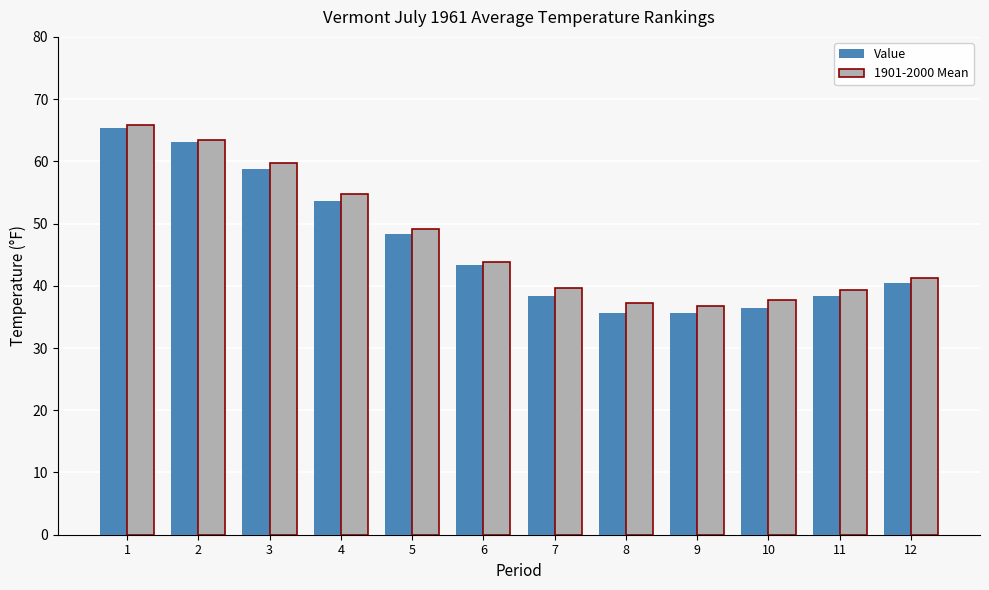

What is the value of the Value bar at the 8th from the left?

35.6